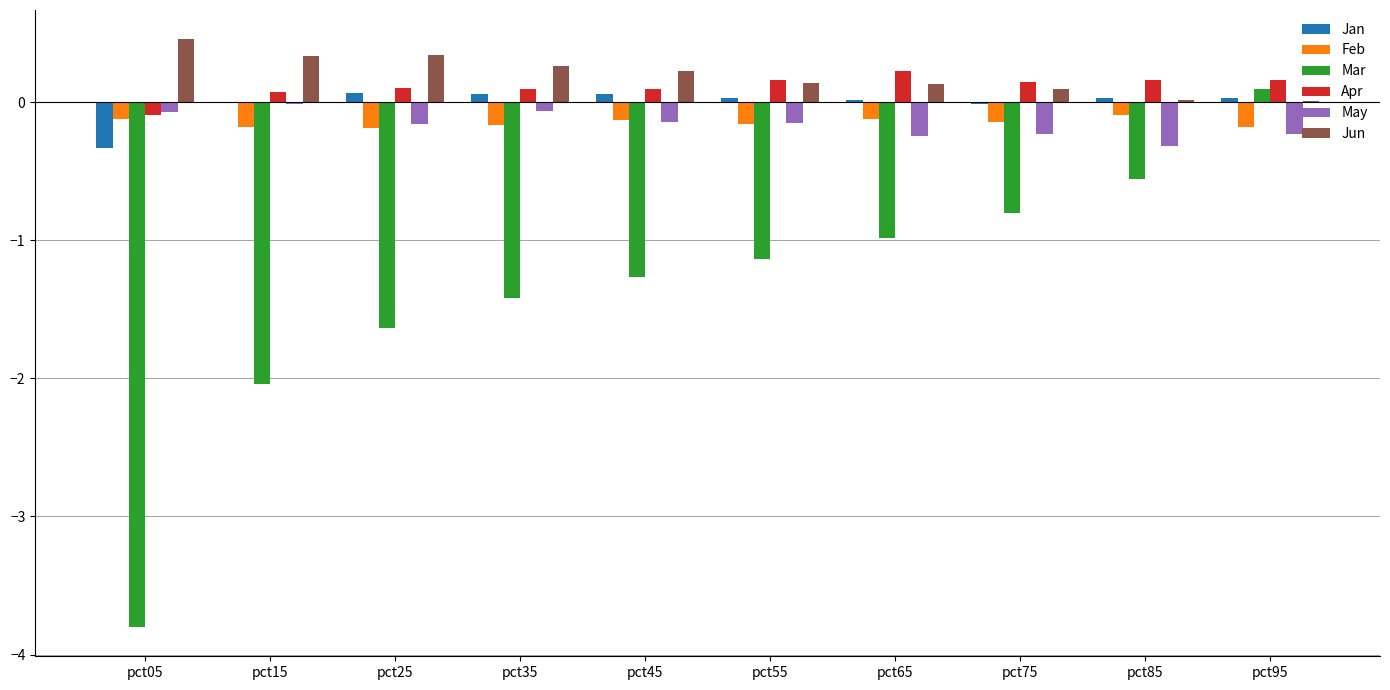

At which category is the sum across all series the highest?

pct95